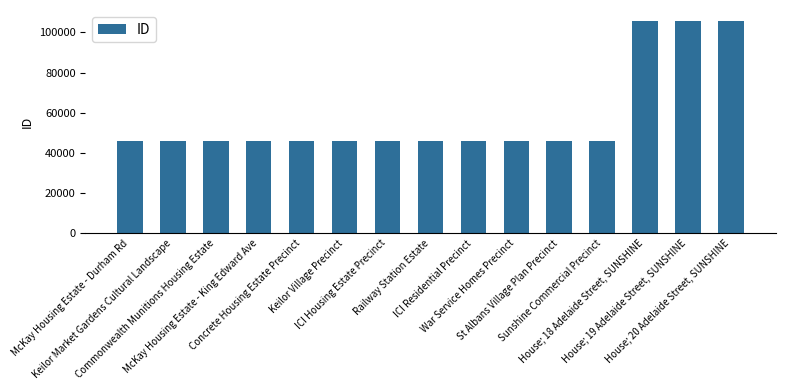

What is the minimum value shown in the chart?

45831